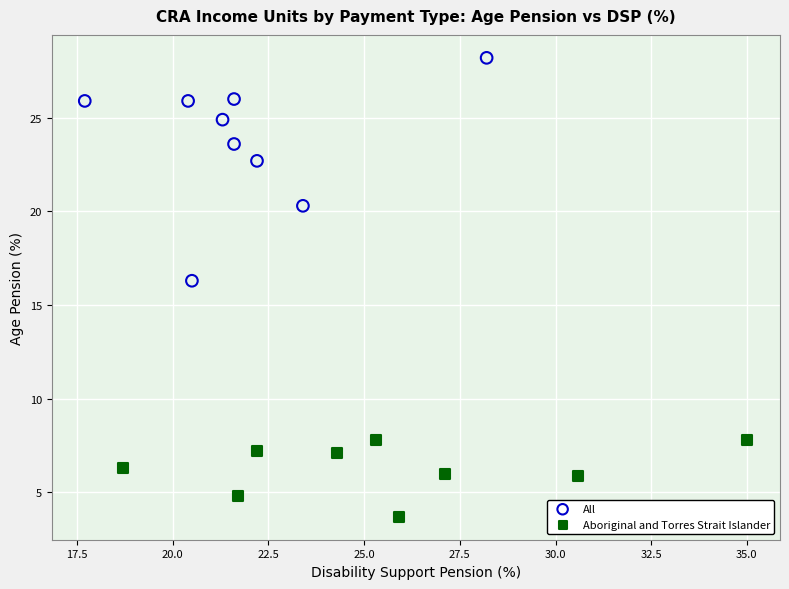

What are all the series names shown in the legend?

All, Aboriginal and Torres Strait Islander